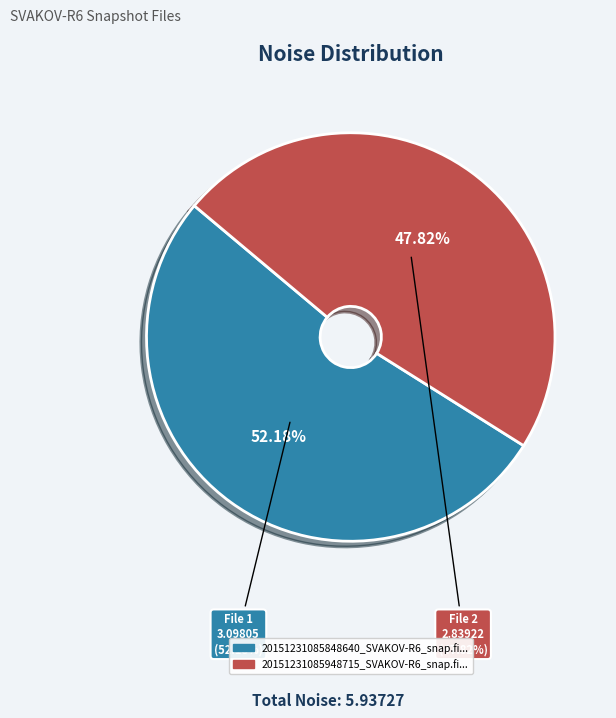

What percentage is the 20151231085848640_SVAKOV-R6_snap.fits slice, to the nearest percent?

52%